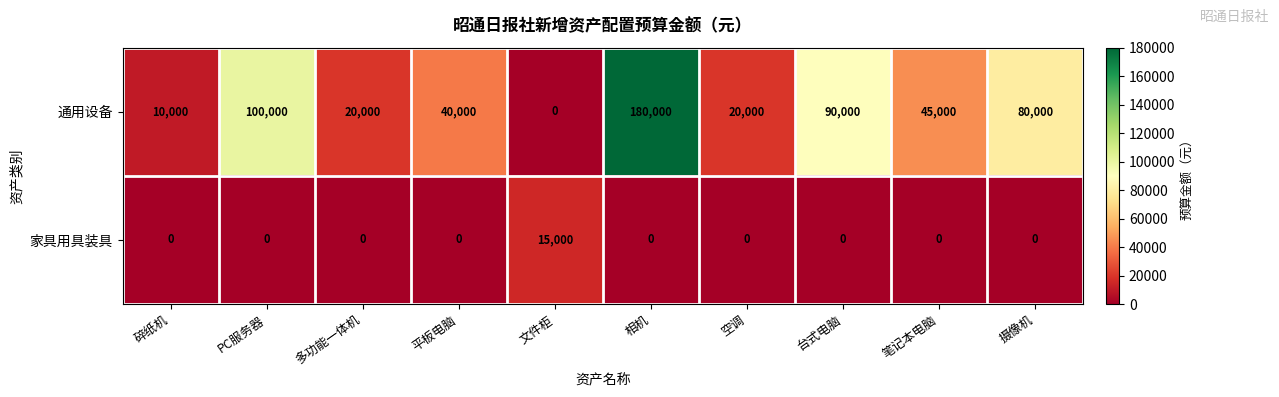

At which category is the sum across all series the highest?

相机